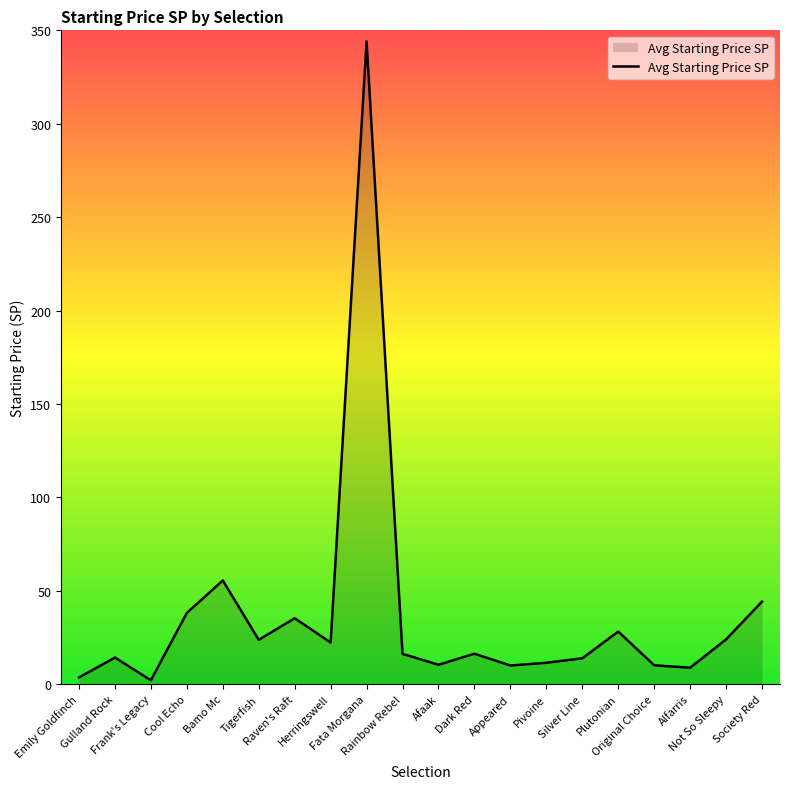

What is the difference between the maximum and minimum values?

342.0